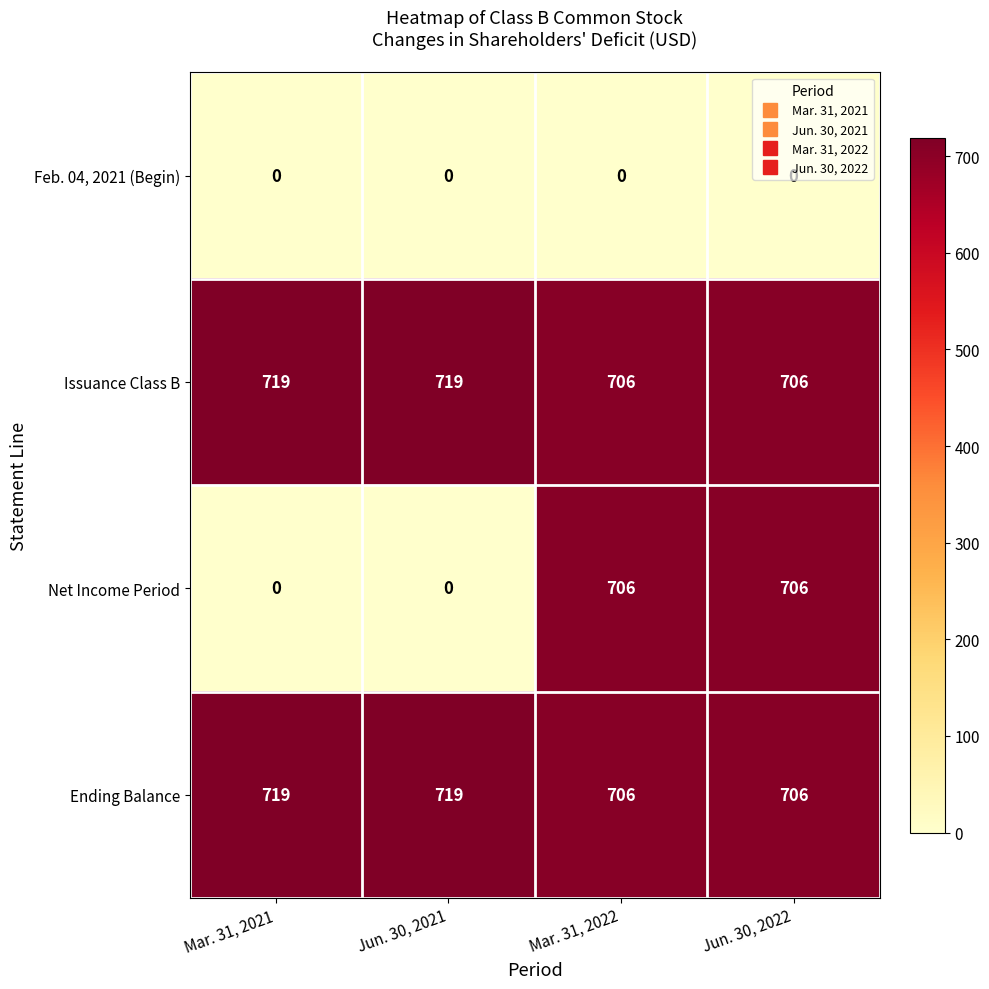

Which series has the largest range (max minus min)?

Net Income Period